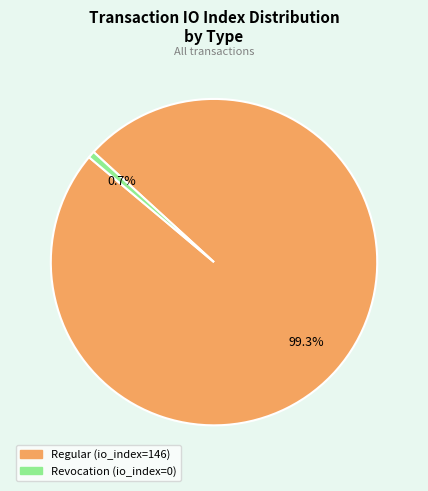

Is Regular (io_index=146) the majority of the pie?

Yes